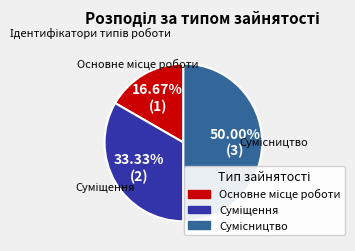

To the nearest percent, what is the difference between the Сумісництво and Суміщення slice percentages?

17%